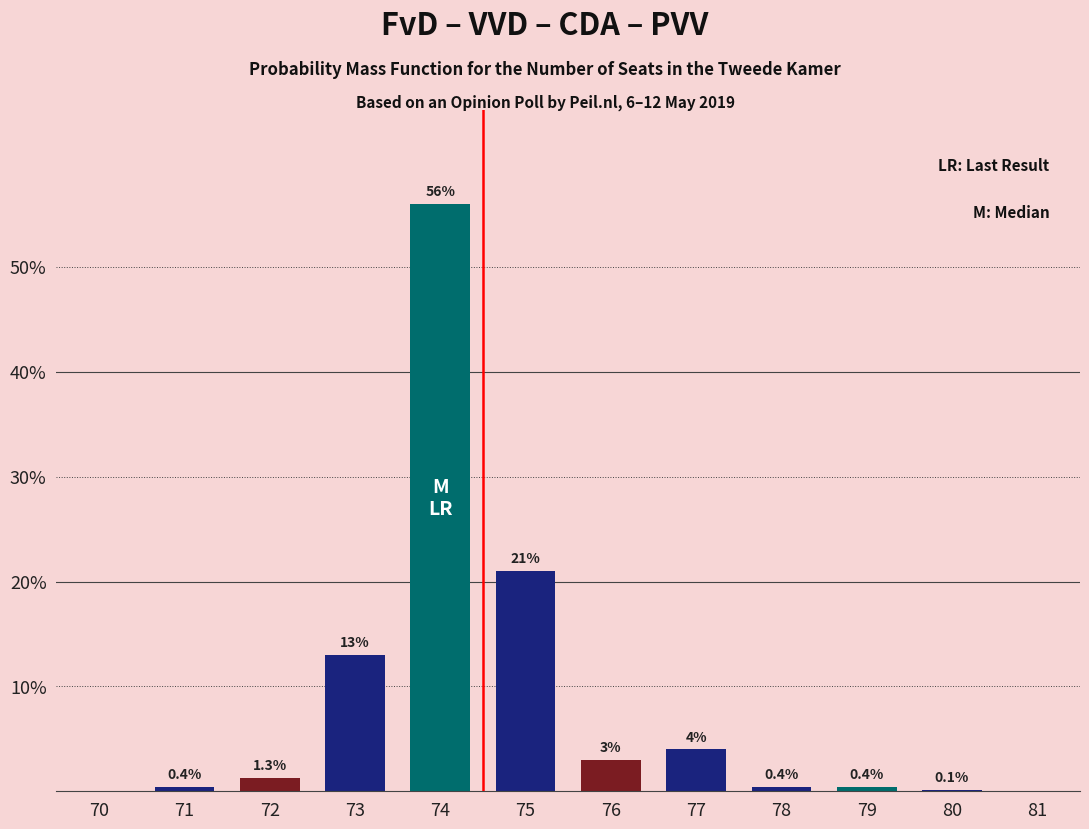

Which has a higher value, 81 or 75?

75